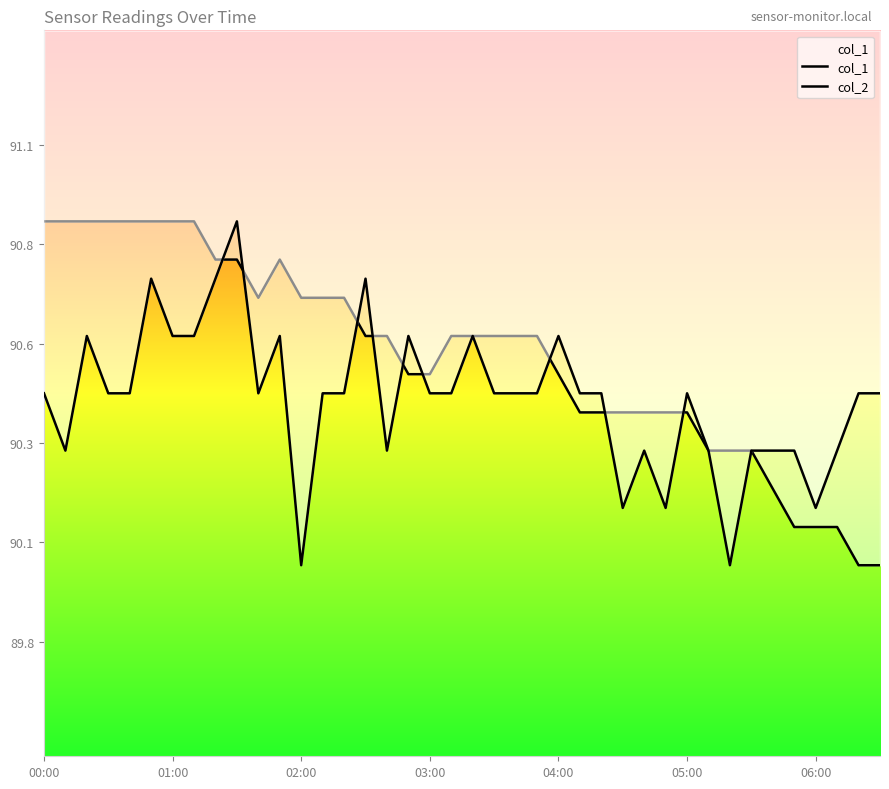

At which label is col_2 closest to 90?

02:00